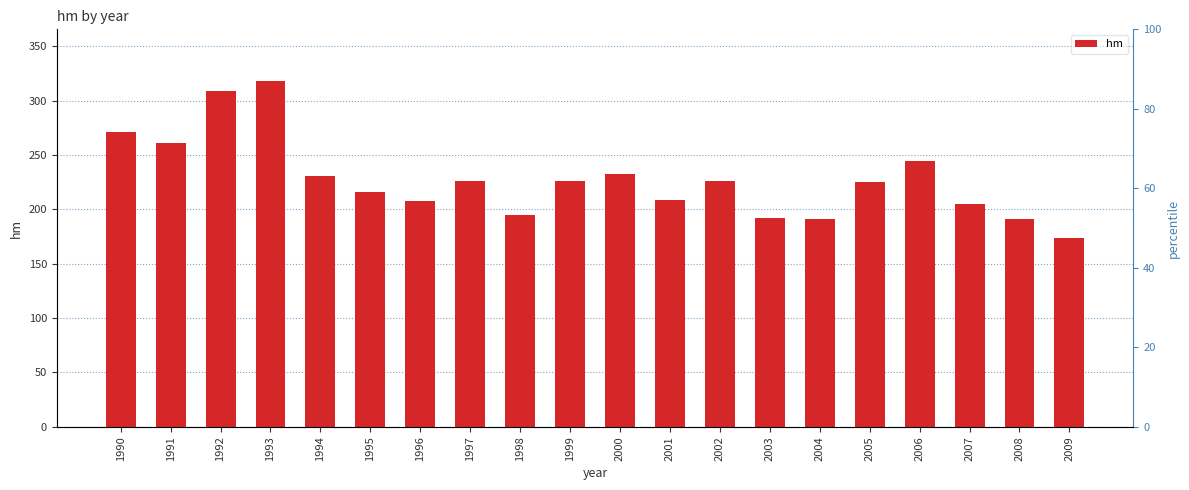

At which label is the value closest to 246?

2006